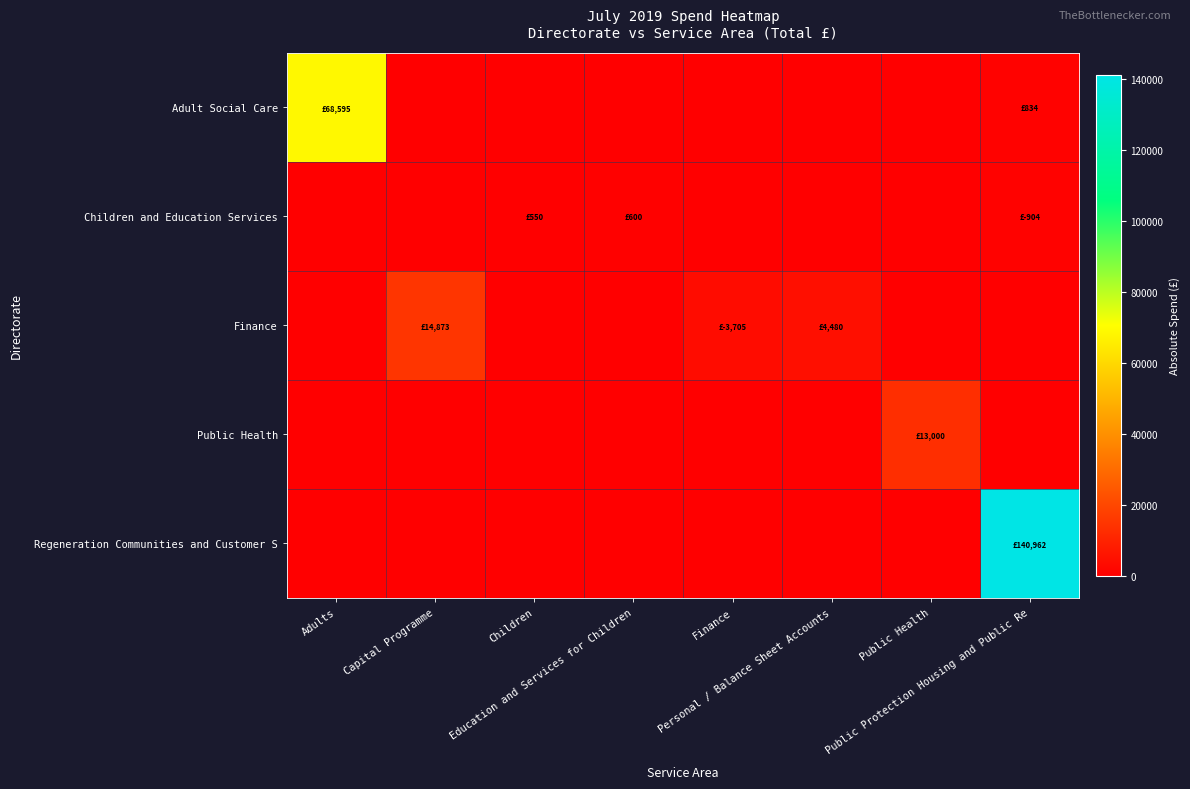

Reading left to right, extract all data points from this chart.

Adult Social Care: Adults=68594.9	Capital Programme=0.0	Children=0.0	Education and Services for Children=0.0	Finance=0.0	Personal / Balance Sheet Accounts=0.0	Public Health=0.0	Public Protection Housing and Public Re=834.1
Children and Education Services: Adults=0.0	Capital Programme=0.0	Children=550.0	Education and Services for Children=600.0	Finance=0.0	Personal / Balance Sheet Accounts=0.0	Public Health=0.0	Public Protection Housing and Public Re=904.0
Finance: Adults=0.0	Capital Programme=14873.4	Children=0.0	Education and Services for Children=0.0	Finance=3704.7	Personal / Balance Sheet Accounts=4480.0	Public Health=0.0	Public Protection Housing and Public Re=0.0
Public Health: Adults=0.0	Capital Programme=0.0	Children=0.0	Education and Services for Children=0.0	Finance=0.0	Personal / Balance Sheet Accounts=0.0	Public Health=13000.0	Public Protection Housing and Public Re=0.0
Regeneration Communities and Customer S: Adults=0.0	Capital Programme=0.0	Children=0.0	Education and Services for Children=0.0	Finance=0.0	Personal / Balance Sheet Accounts=0.0	Public Health=0.0	Public Protection Housing and Public Re=140961.9